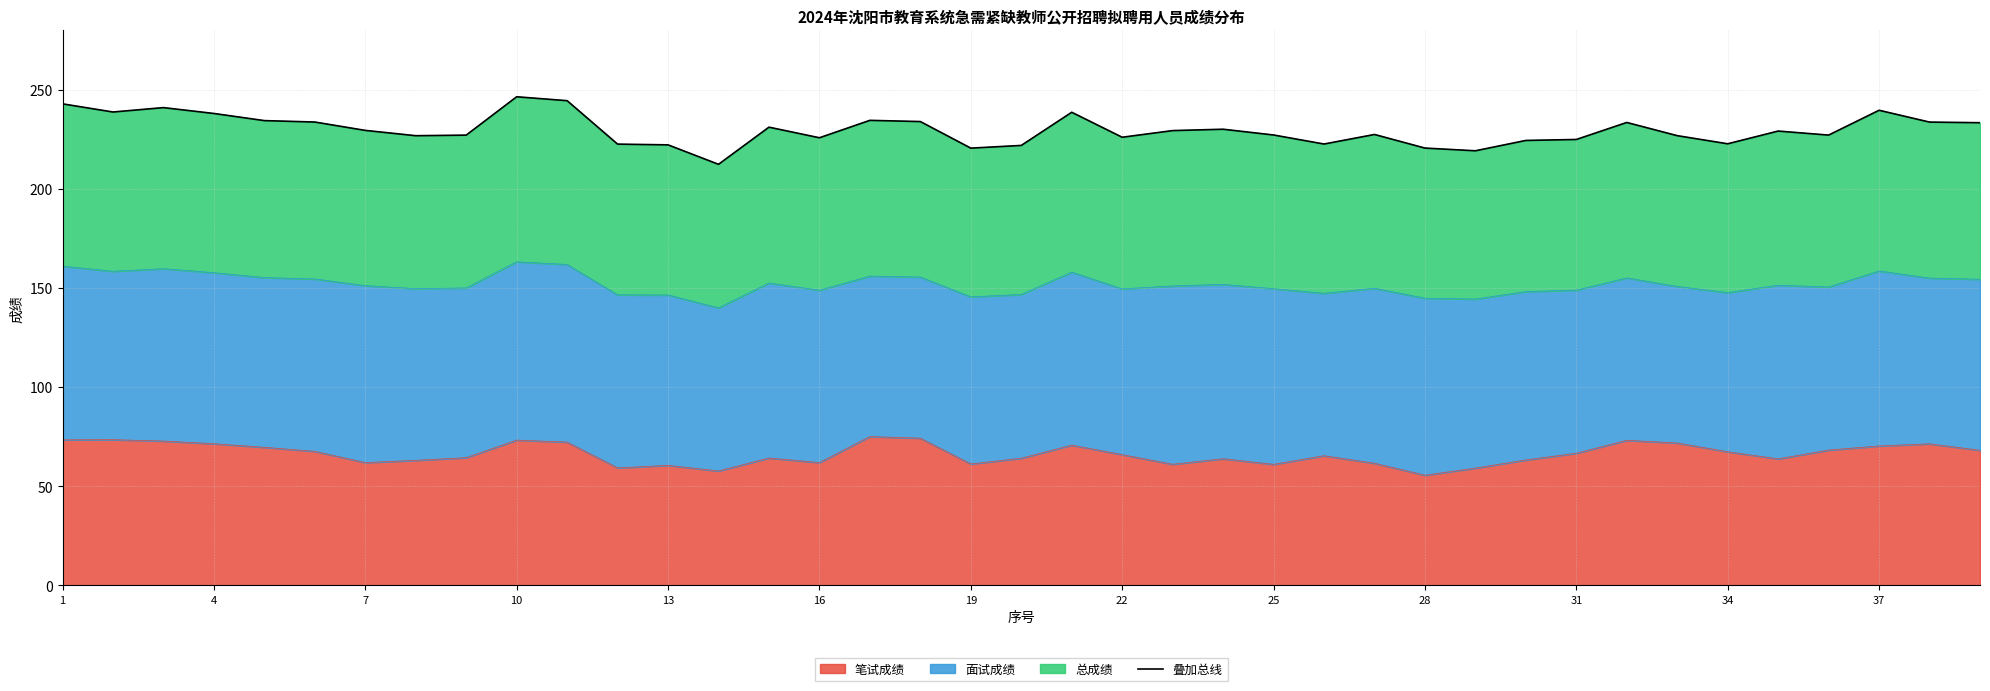

What is the sum of all values?

8966.9